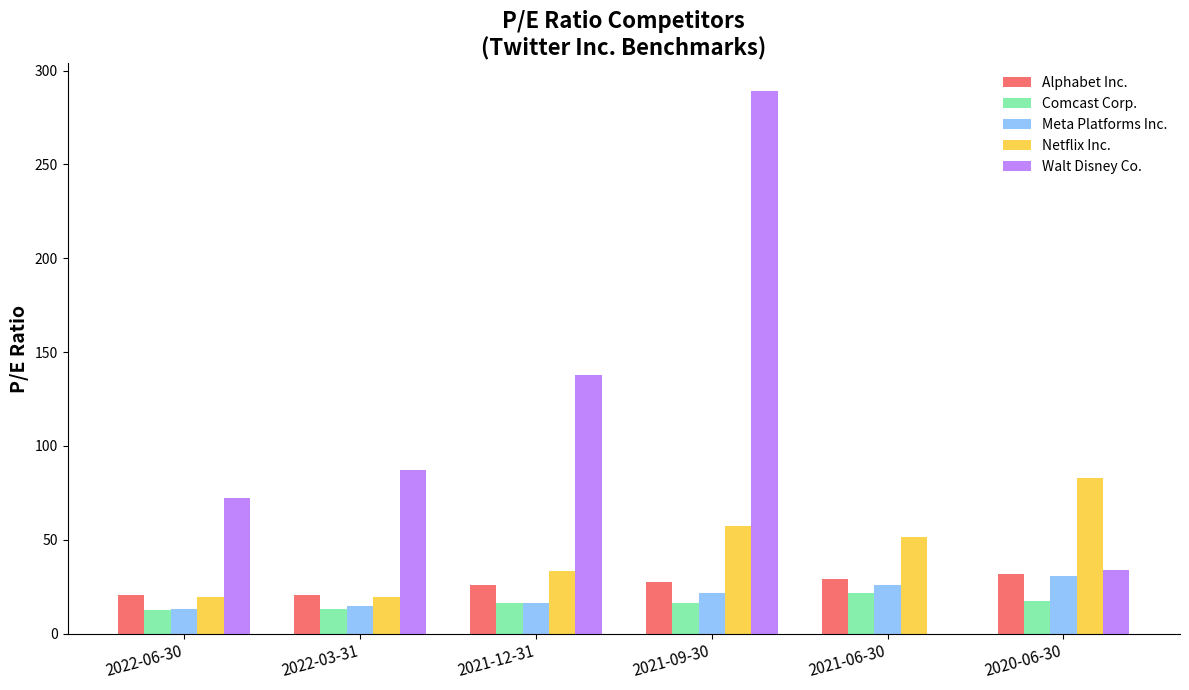

Does the chart contain stacked bars?

No